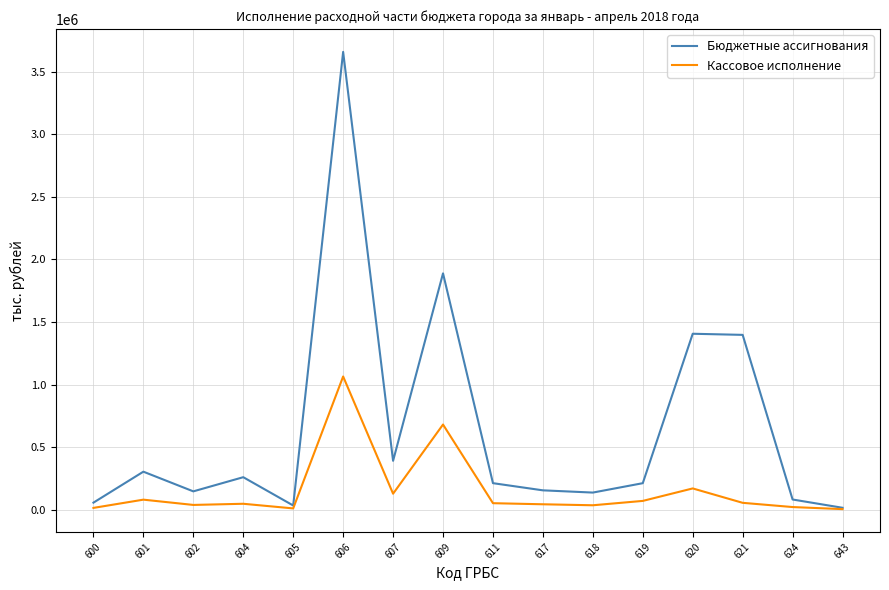

At which category is the sum across all series the highest?

606